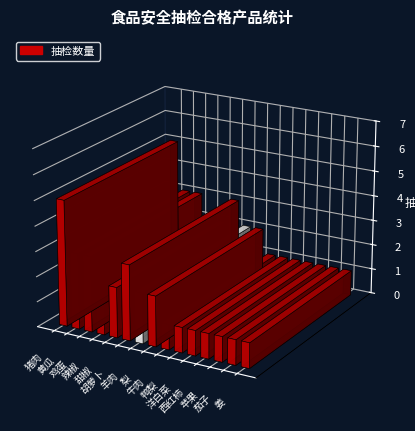

True or false: the data shows 4 at 胡萝卜.

False